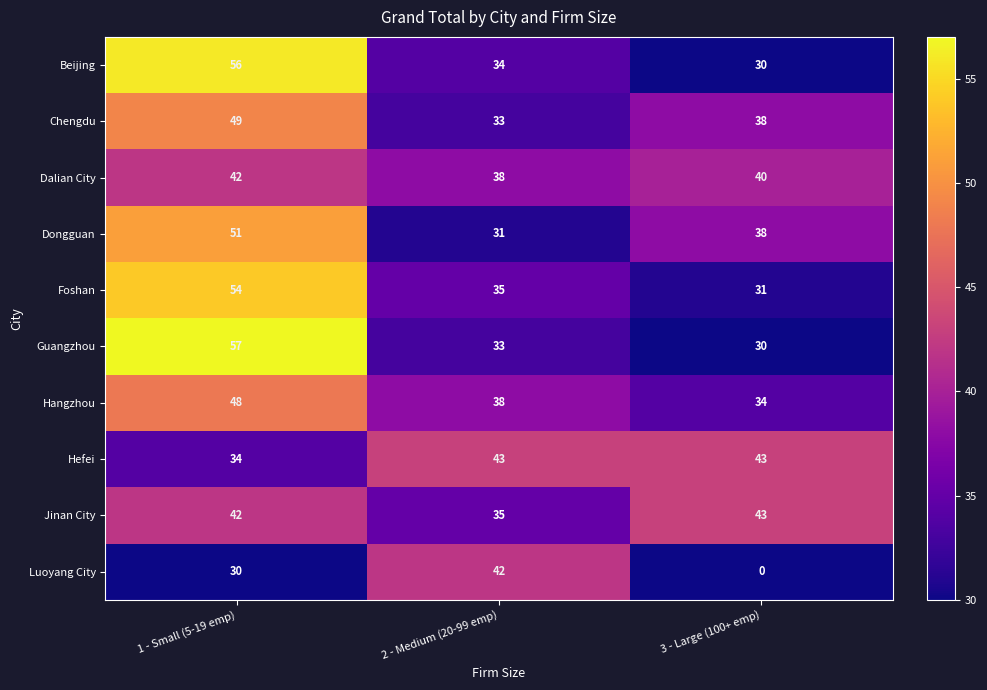

Is it true that Beijing equals 52 at 2 - Medium (20-99 emp)?

False